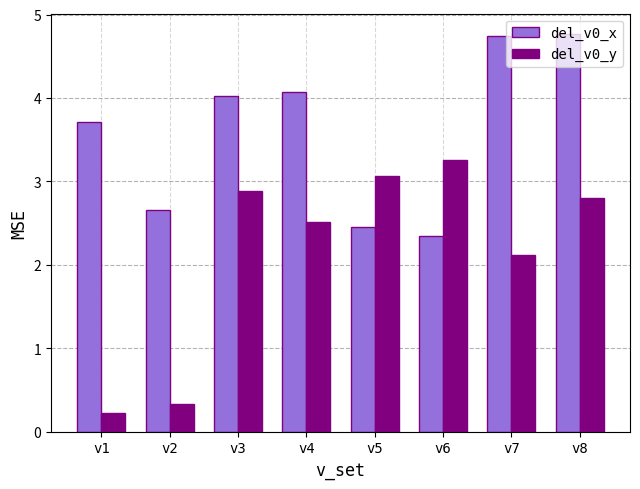

Which series has the largest total across all categories?

del_v0_x